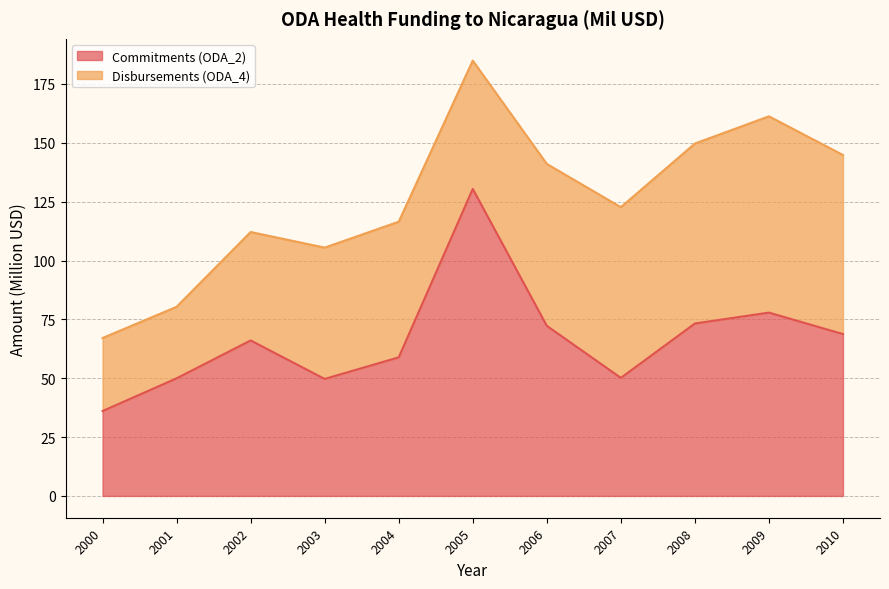

List the labels in order of value, smallest first.

2000, 2003, 2001, 2007, 2004, 2002, 2010, 2006, 2008, 2009, 2005